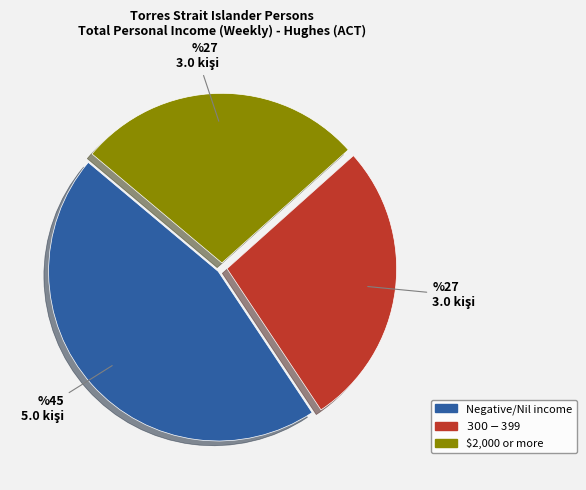

Does any single category account for the majority?

No